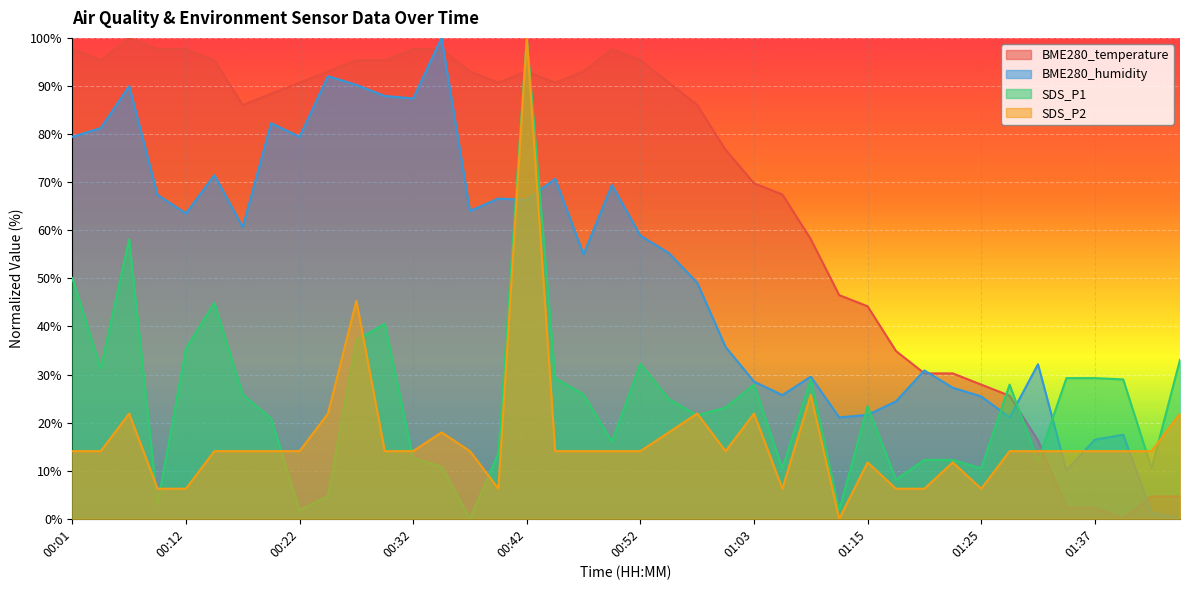

Rank the categories by SDS_P1 value from lowest to highest.

00:36, 00:22, 01:12, 00:09, 00:24, 01:17, 01:06, 01:25, 01:42, 00:34, 01:31, 01:20, 01:23, 00:32, 00:39, 00:50, 00:19, 00:58, 01:01, 01:15, 00:55, 00:17, 00:47, 01:03, 01:28, 01:09, 01:39, 00:44, 01:34, 01:37, 00:04, 00:52, 01:44, 00:12, 00:27, 00:29, 00:14, 00:01, 00:06, 00:42